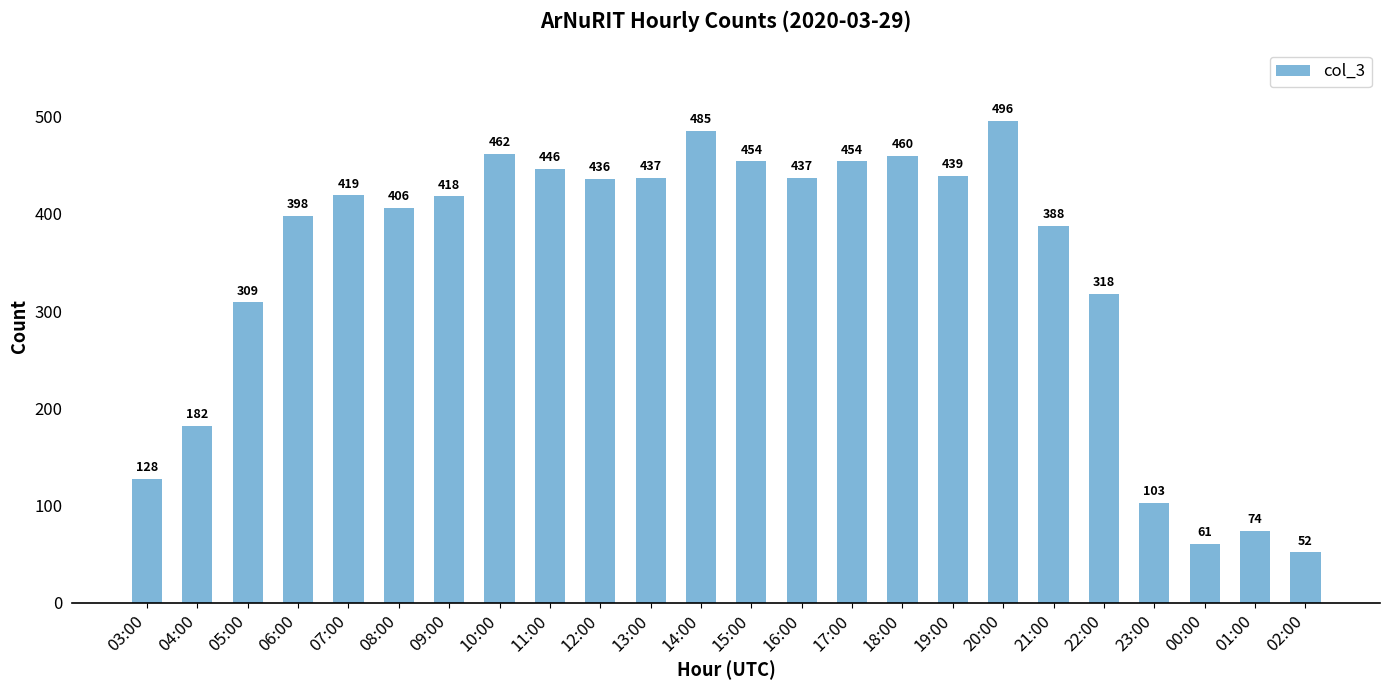

Which label corresponds to the largest value in the chart?

20:00